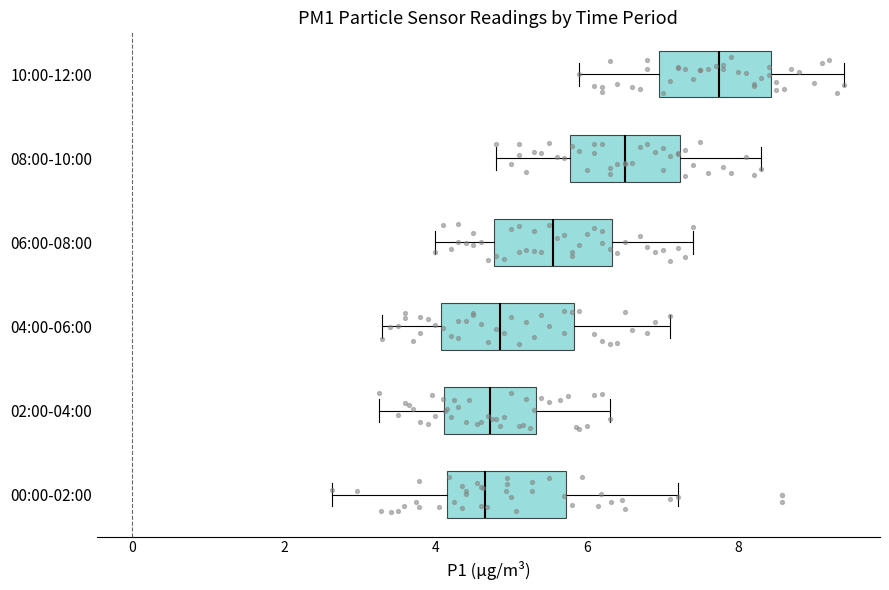

Reading bottom to top, transcribe this box plot: for each box, give where its median line is, the range the box spans, and where its two whiskers end, as read against the x-axis. The values are not printed on the chart, so give them approximately, as read against the axis.

00:00-02:00: median 4.6, box 4.2 to 5.8, whiskers 2.6 to 7.2
02:00-04:00: median 4.8, box 4.2 to 5.4, whiskers 3.2 to 6.4
04:00-06:00: median 4.8, box 4.0 to 5.8, whiskers 3.4 to 7.2
06:00-08:00: median 5.6, box 4.8 to 6.4, whiskers 4.0 to 7.4
08:00-10:00: median 6.6, box 5.8 to 7.2, whiskers 4.8 to 8.4
10:00-12:00: median 7.8, box 7.0 to 8.4, whiskers 6.0 to 9.4